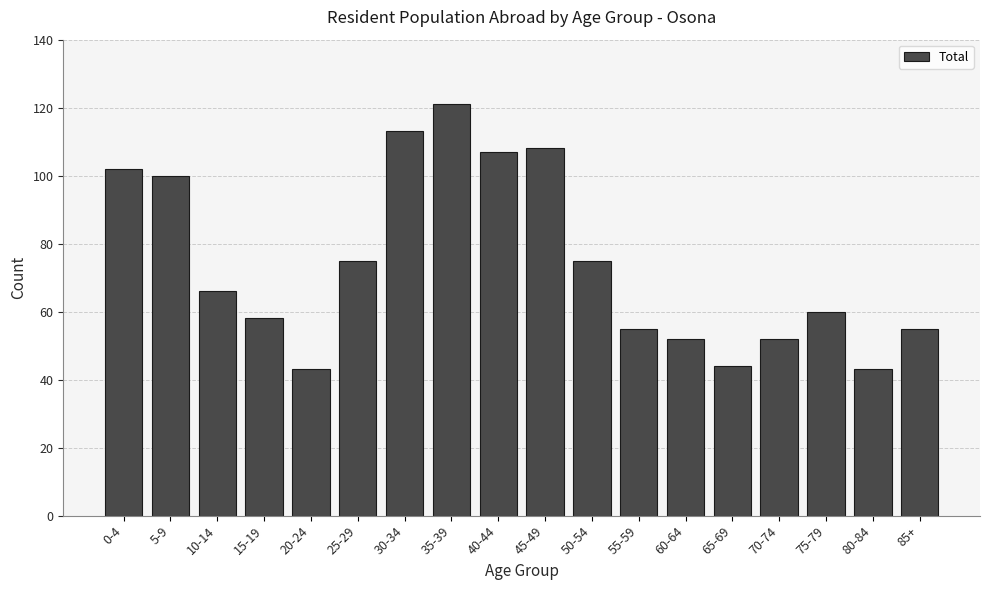

Reading left to right, transcribe all the data shown in this chart.

0-4=102	5-9=100	10-14=66	15-19=58	20-24=43	25-29=75	30-34=113	35-39=121	40-44=107	45-49=108	50-54=75	55-59=55	60-64=52	65-69=44	70-74=52	75-79=60	80-84=43	85+=55